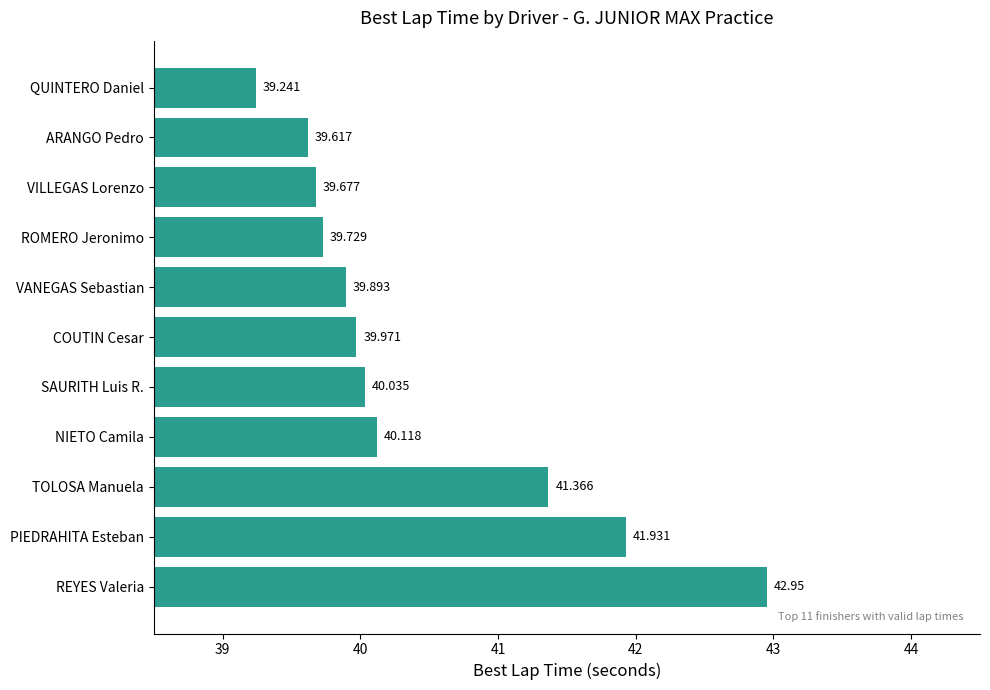

List the labels in order of value, smallest first.

QUINTERO Daniel, ARANGO Pedro, VILLEGAS Lorenzo, ROMERO Jeronimo, VANEGAS Sebastian, COUTIN Cesar, SAURITH Luis R., NIETO Camila, TOLOSA Manuela, PIEDRAHITA Esteban, REYES Valeria